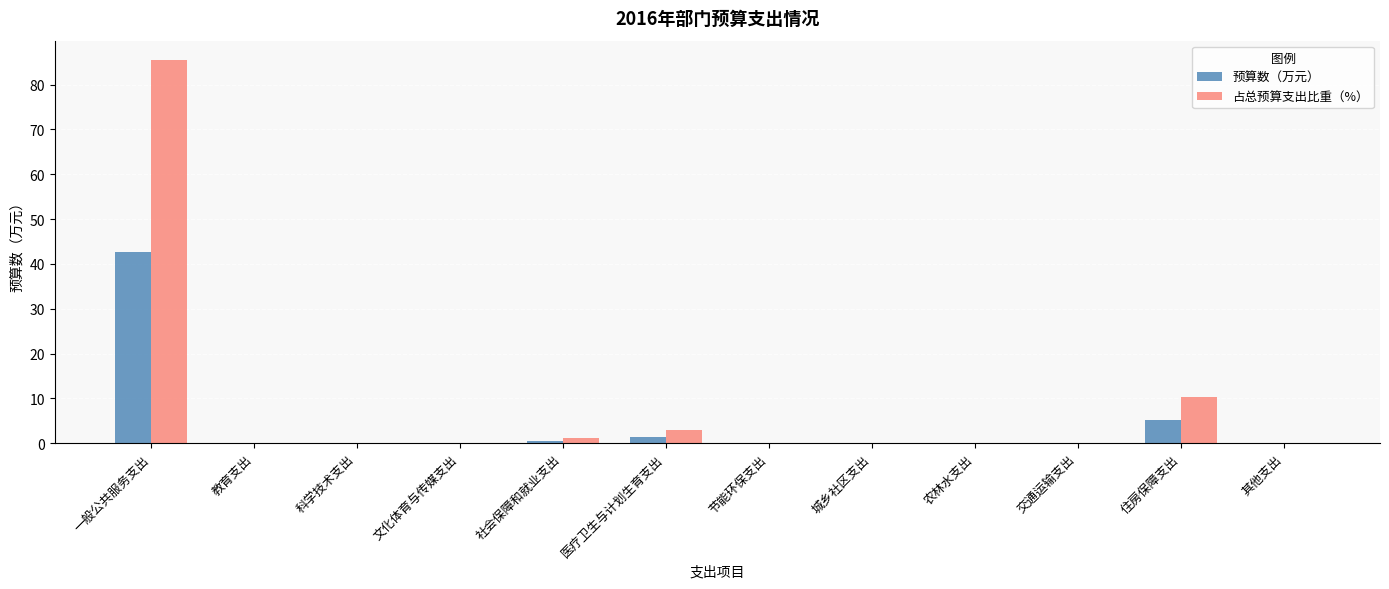

At which category is the sum across all series the highest?

一般公共服务支出